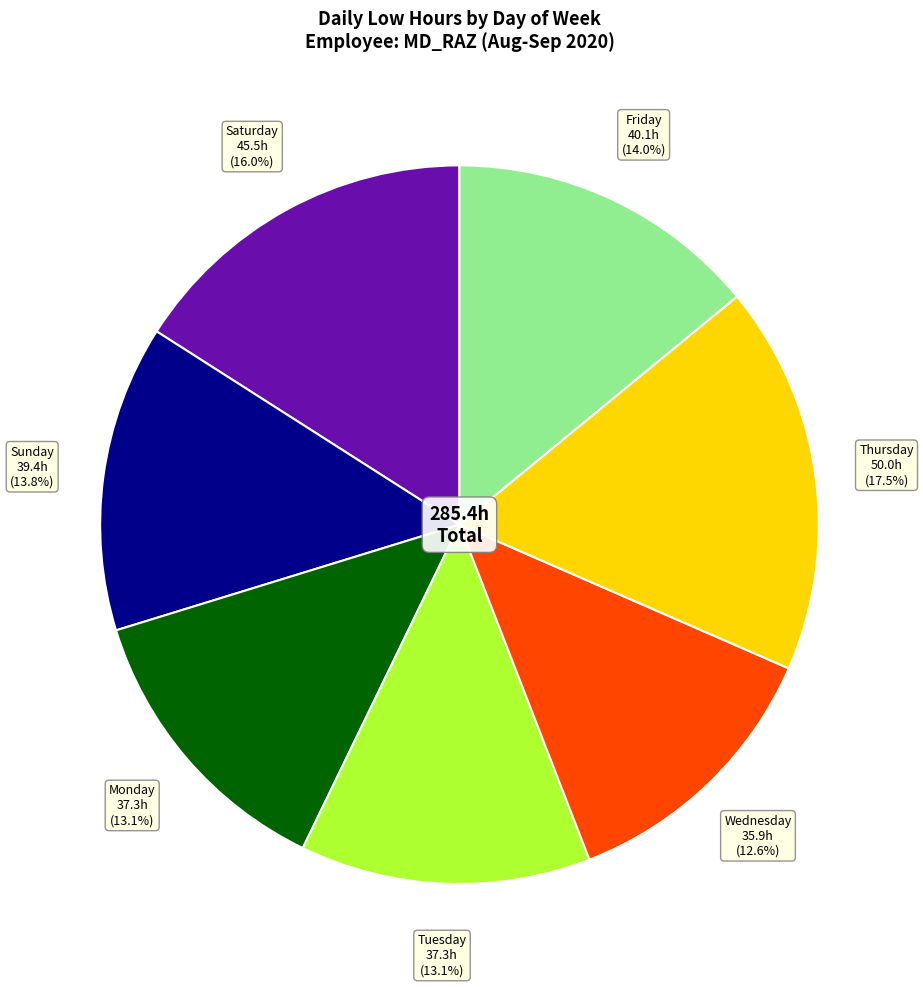

Is there a majority slice in this chart?

No